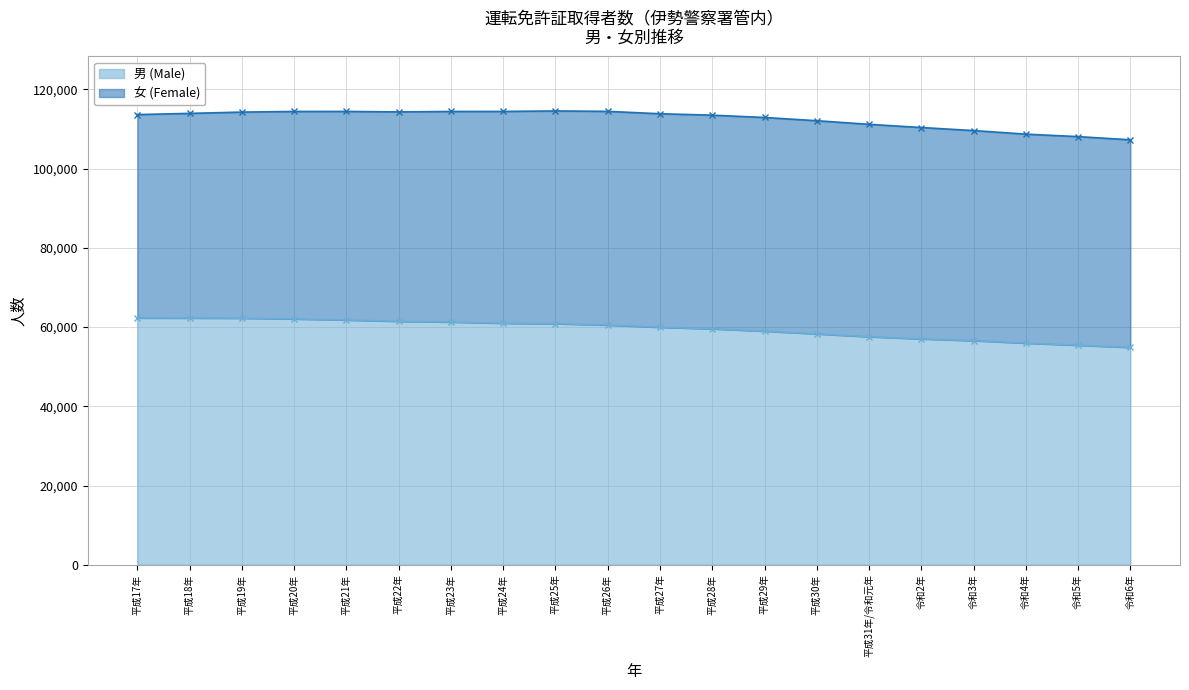

Reading left to right, what are all the values shown in this chart?

62301	62282	62241	62057	61787	61450	61271	60964	60853	60511	59955	59552	58960	58275	57560	57018	56572	55945	55417	54857